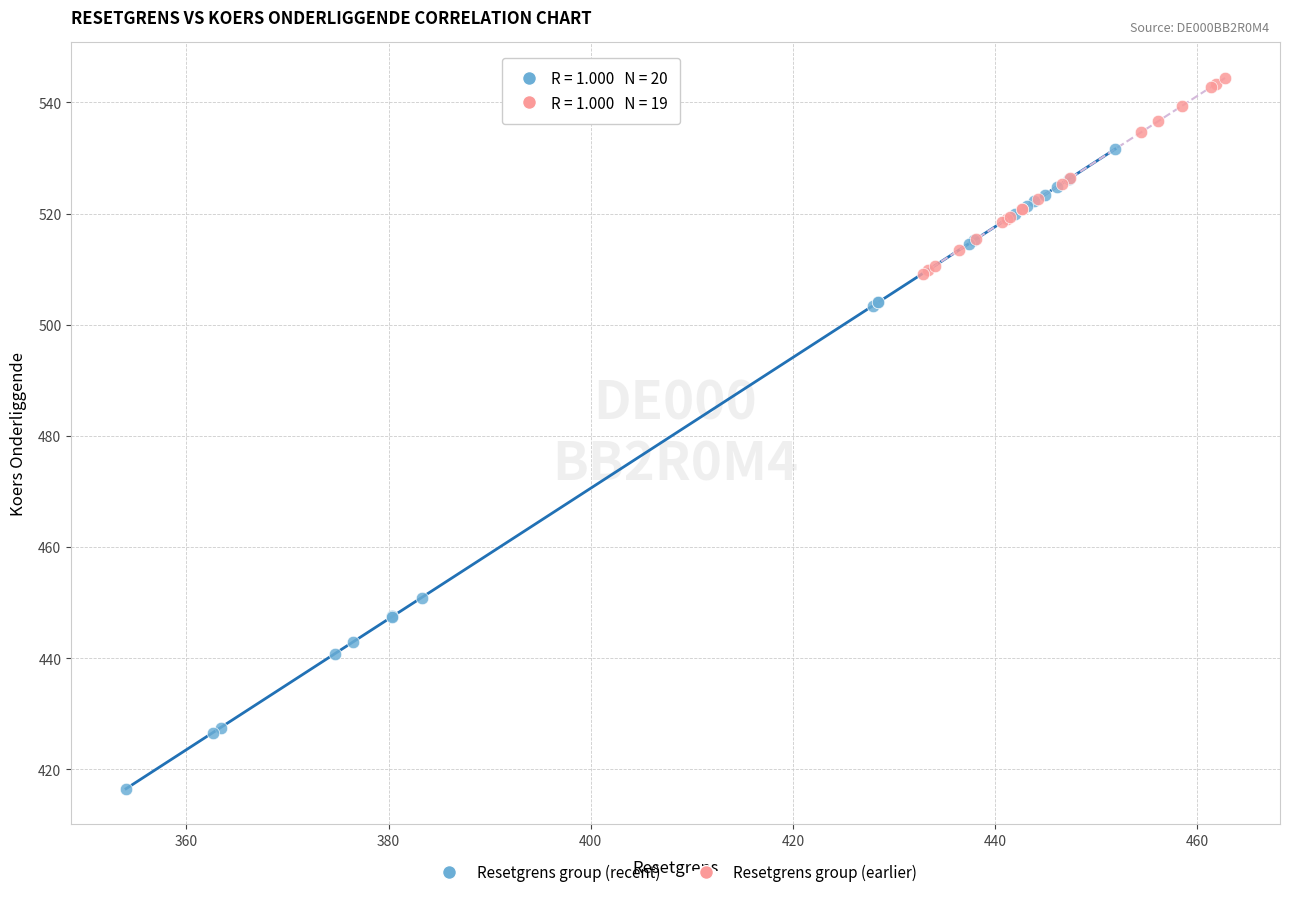

Which series has the largest Y range (max minus min)?

Resetgrens group (recent)